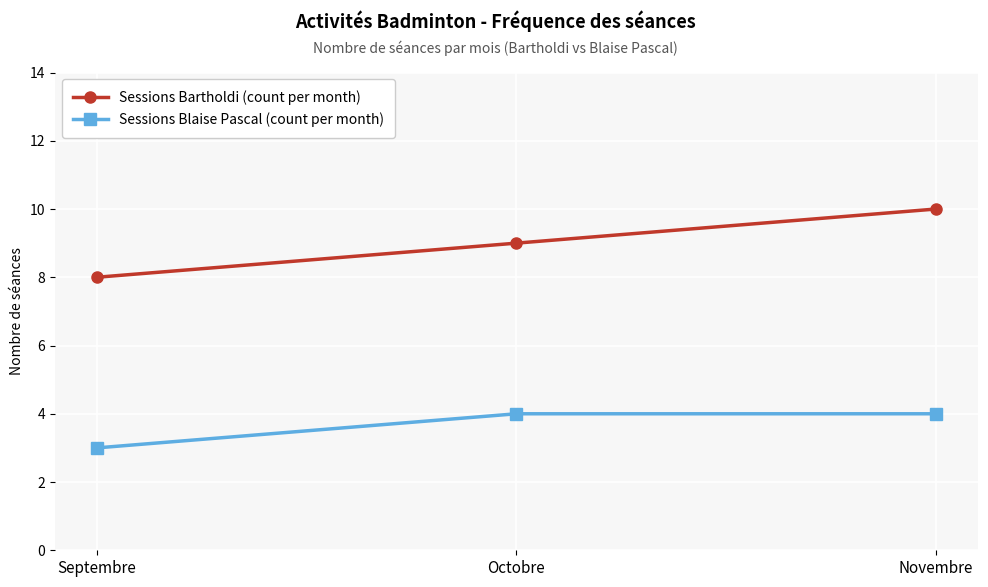

Rank the series by their maximum value, from lowest to highest.

Sessions Blaise Pascal (count per month), Sessions Bartholdi (count per month)